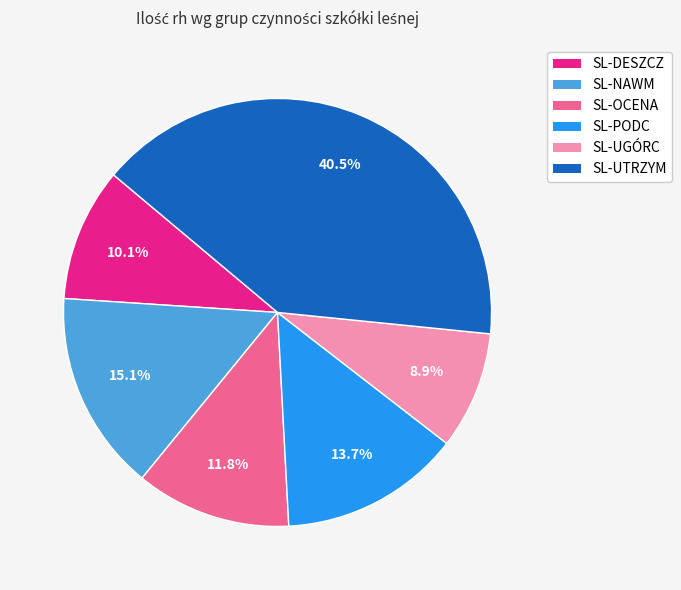

Which category has the biggest portion of the pie?

SL-UTRZYM